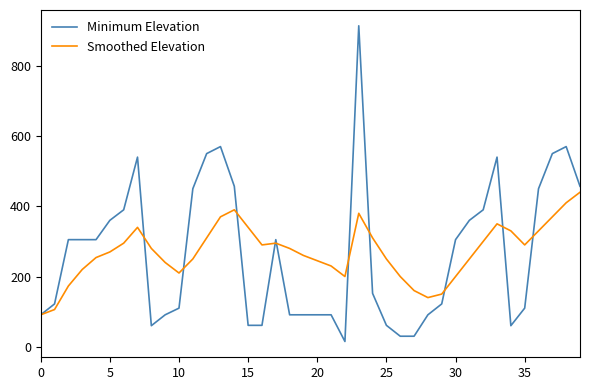

Rank the series by their maximum value, from highest to lowest.

Minimum Elevation, Smoothed Elevation